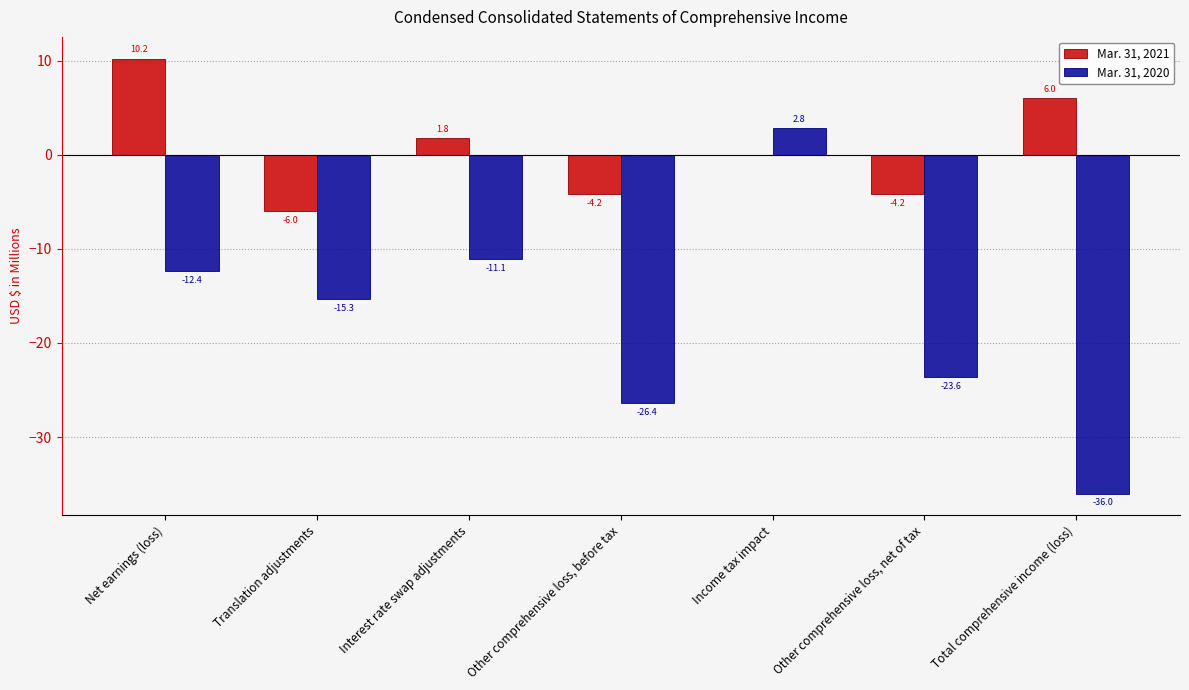

True or false: Mar. 31, 2020 has a value of -36.0 at Total comprehensive income (loss).

True